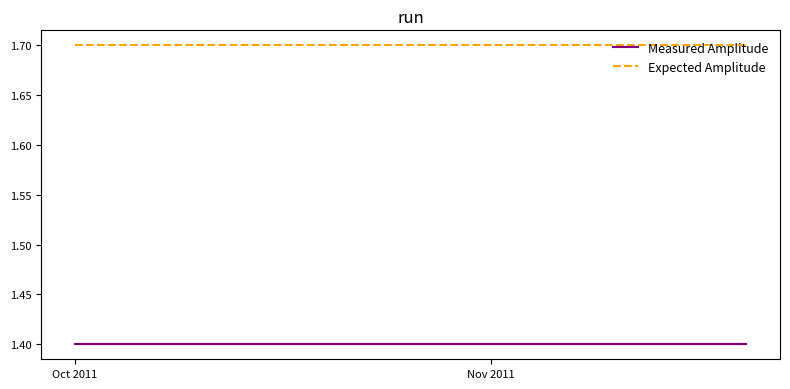

Which series has the largest total across all categories?

Expected Amplitude